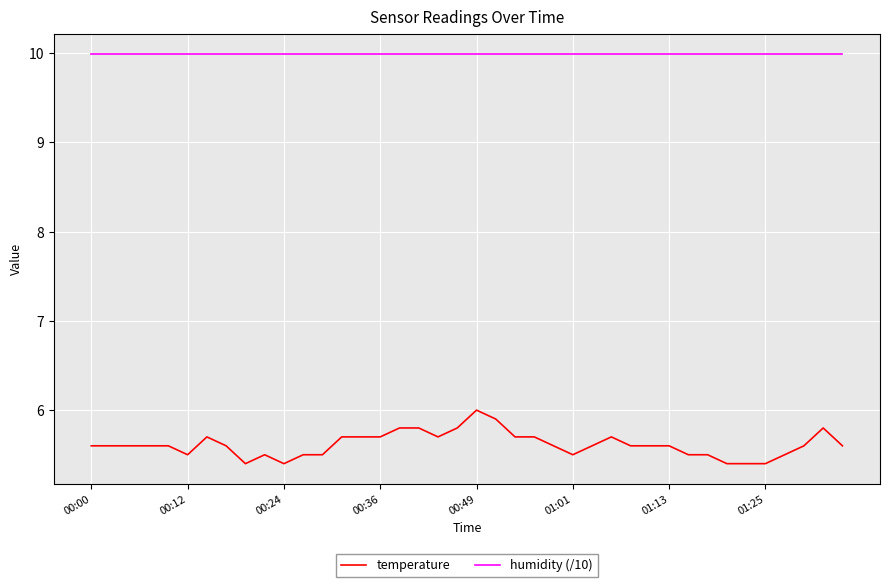

What are all the series names shown in the legend?

temperature, humidity (/10)